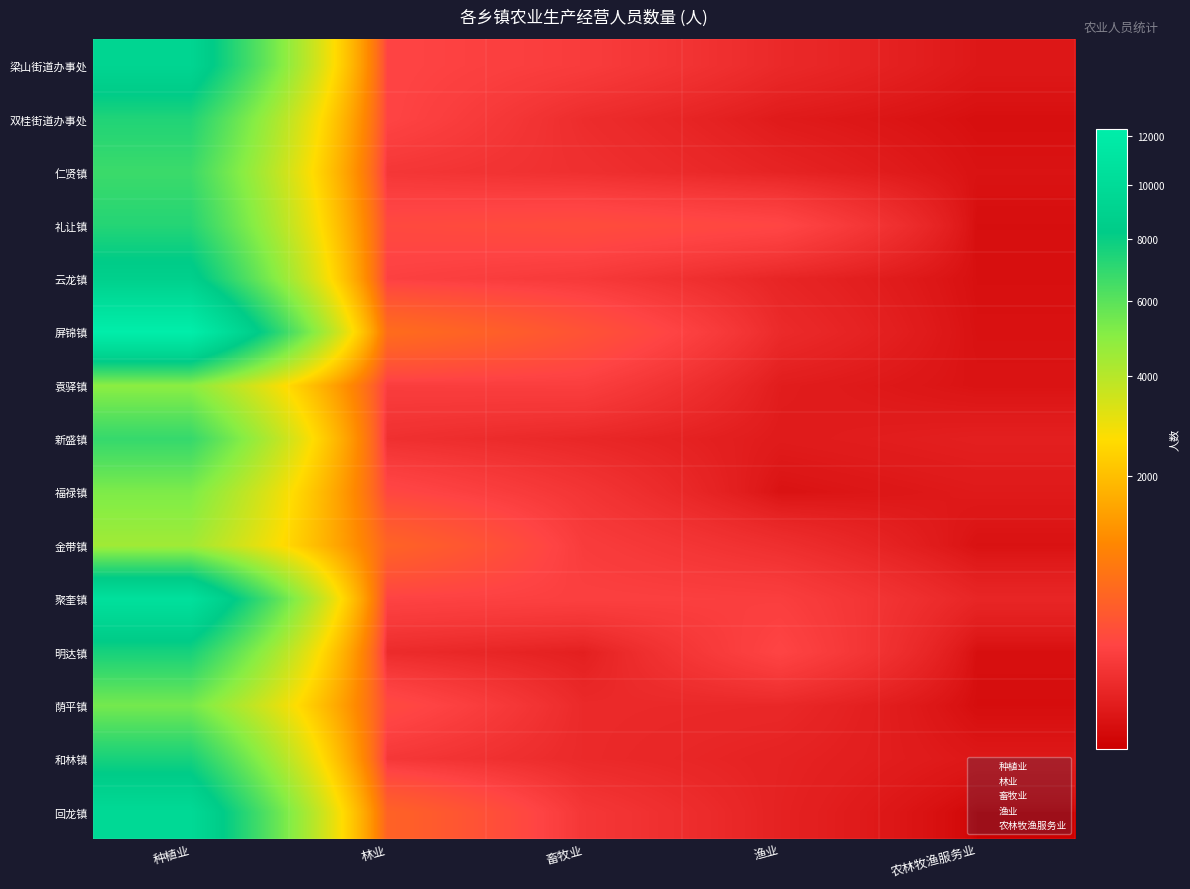

Which series changed the most between 种植业 and 畜牧业?

屏锦镇